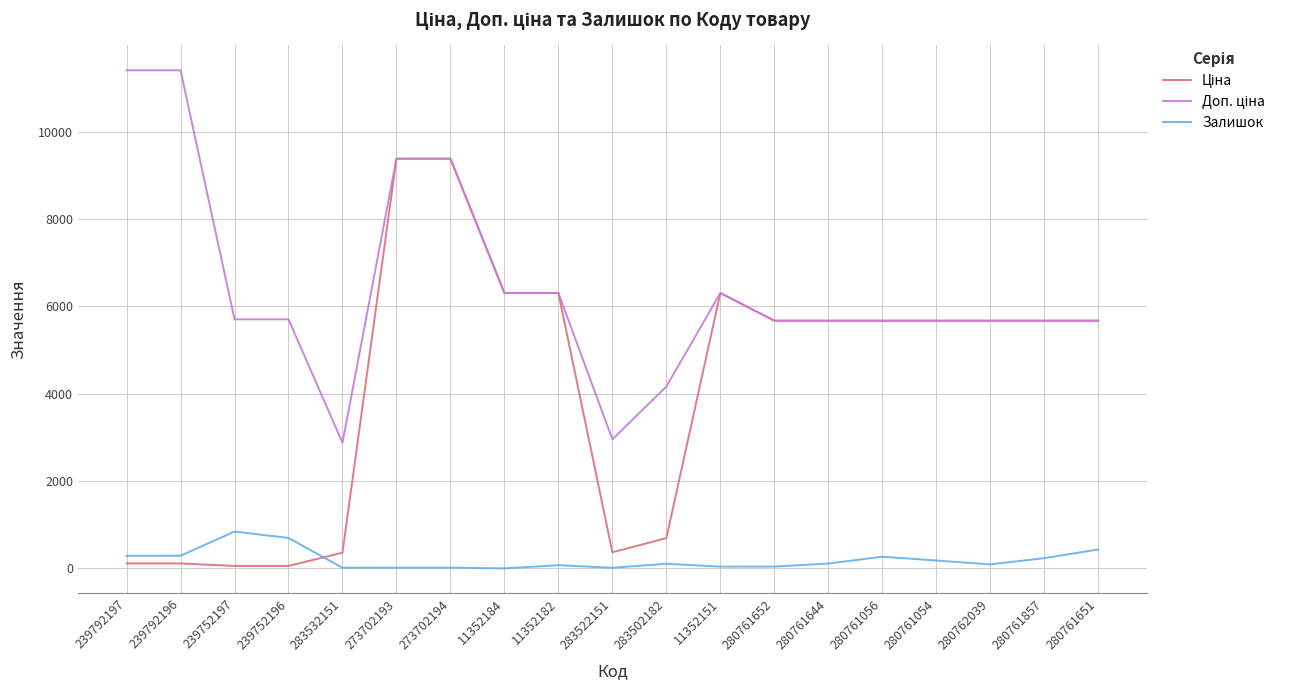

The value of Залишок at 239752196 is 698.0. True or false?

True